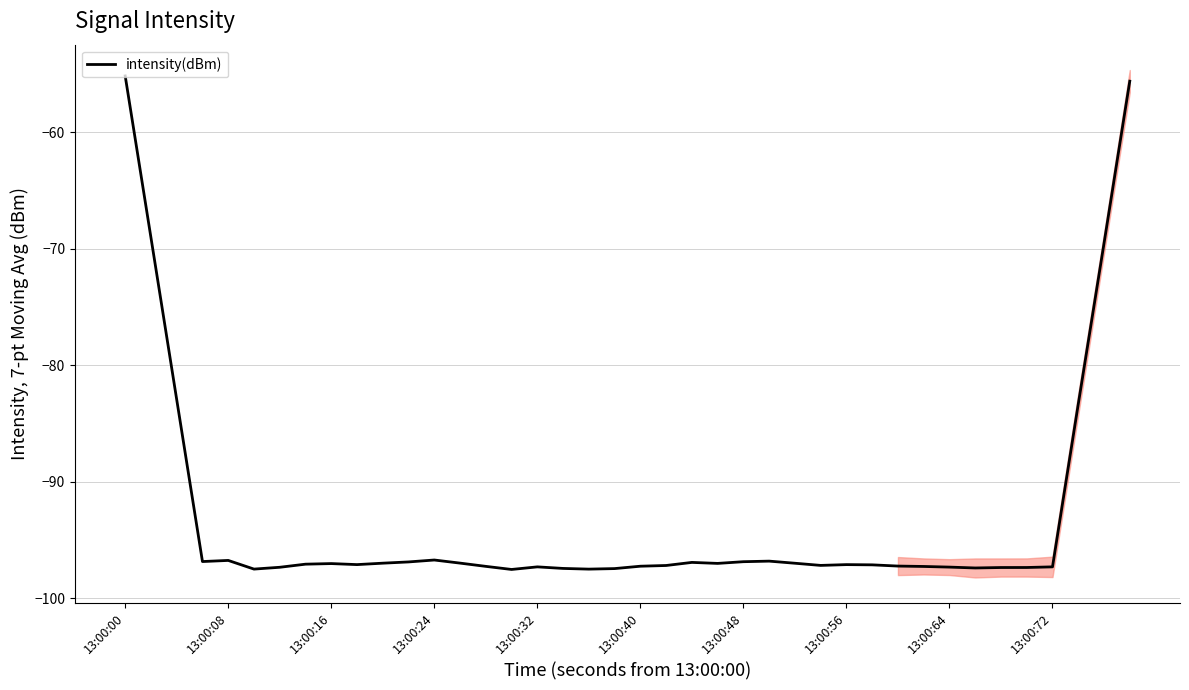

How many points are higher than both their immediate neighbors (excluding endpoints)?

7